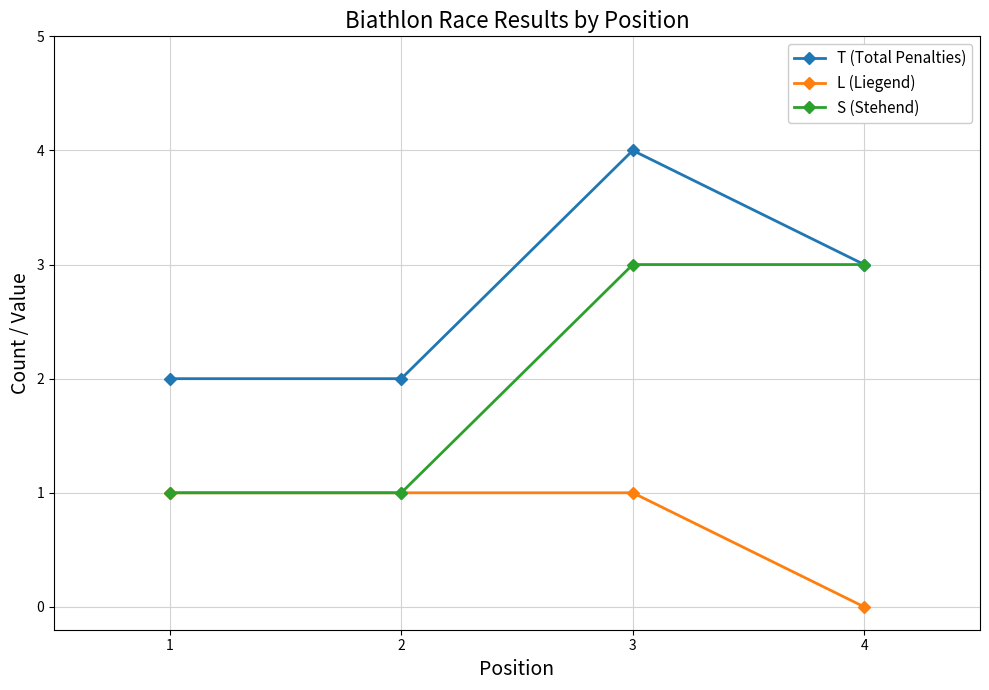

True or false: T (Total Penalties) and L (Liegend) cross at least once.

False